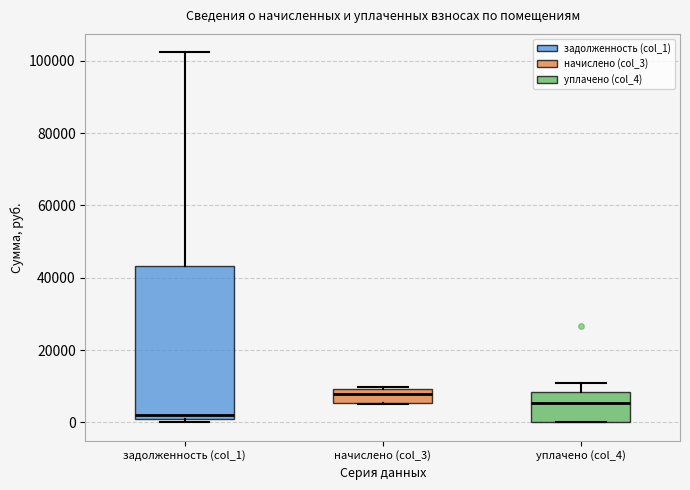

Which box is the tallest, from its lower edge to its upper edge?

задолженность (col_1)